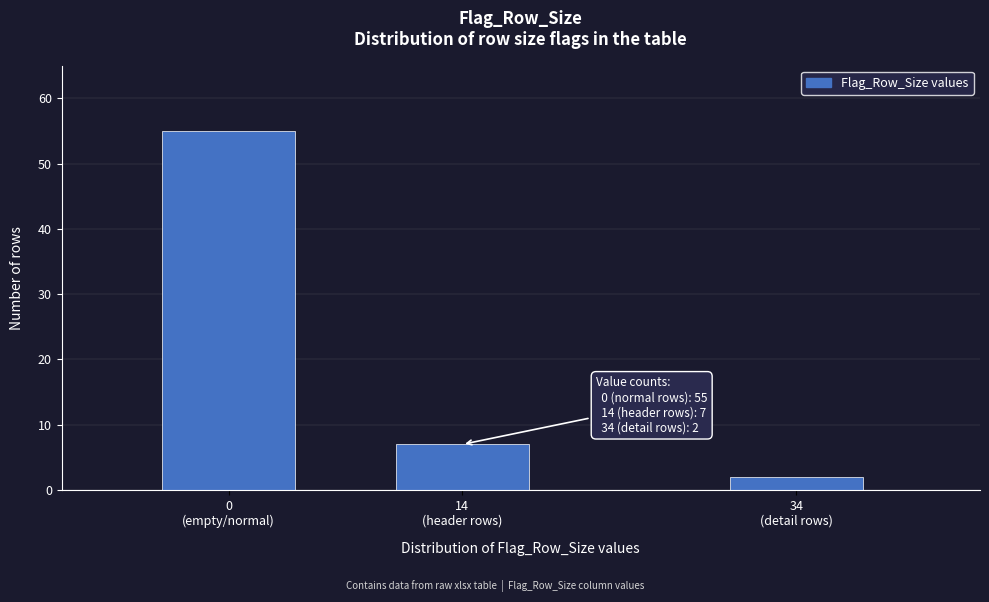

Reading left to right, transcribe all the data shown in this chart.

55	7	2